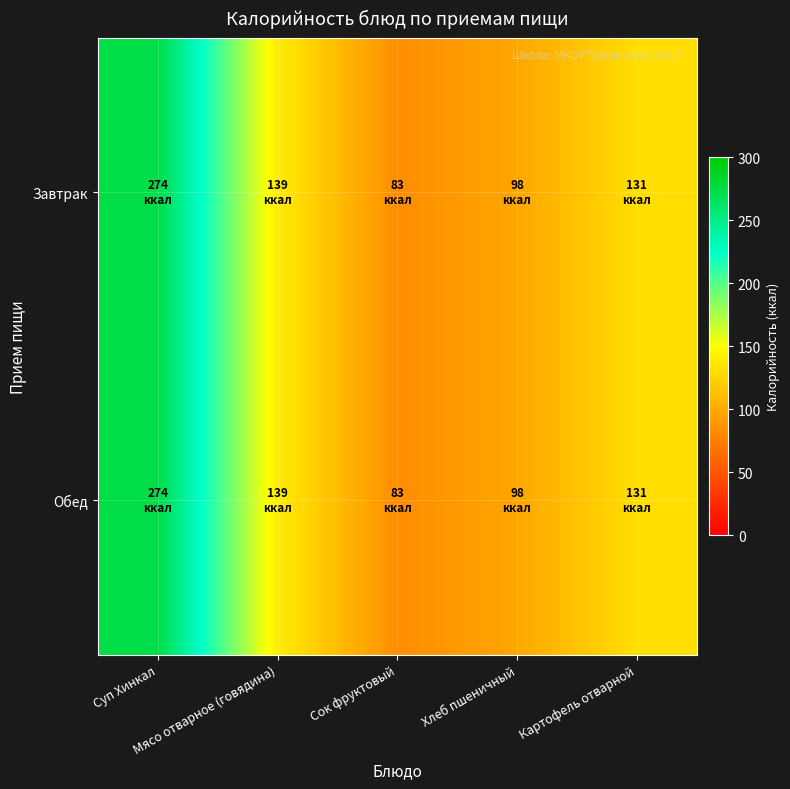

Between Картофель отварной and Мясо отварное (говядина), which is larger?

Мясо отварное (говядина)